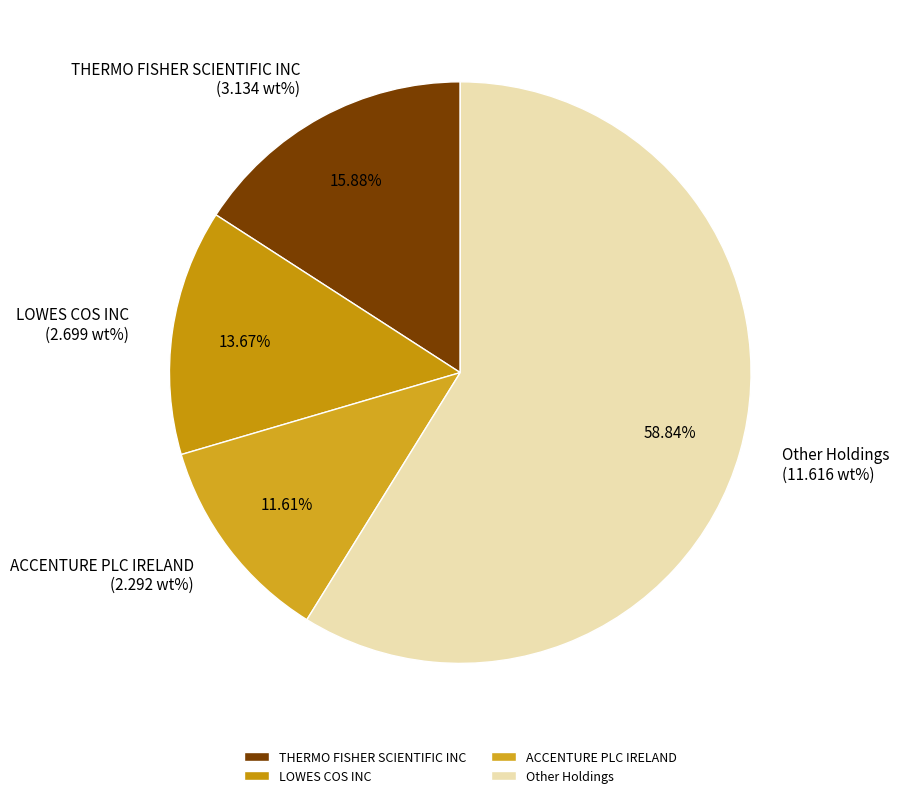

Approximately how many times larger is the value at LOWES COS INC compared to ACCENTURE PLC IRELAND?

1.2